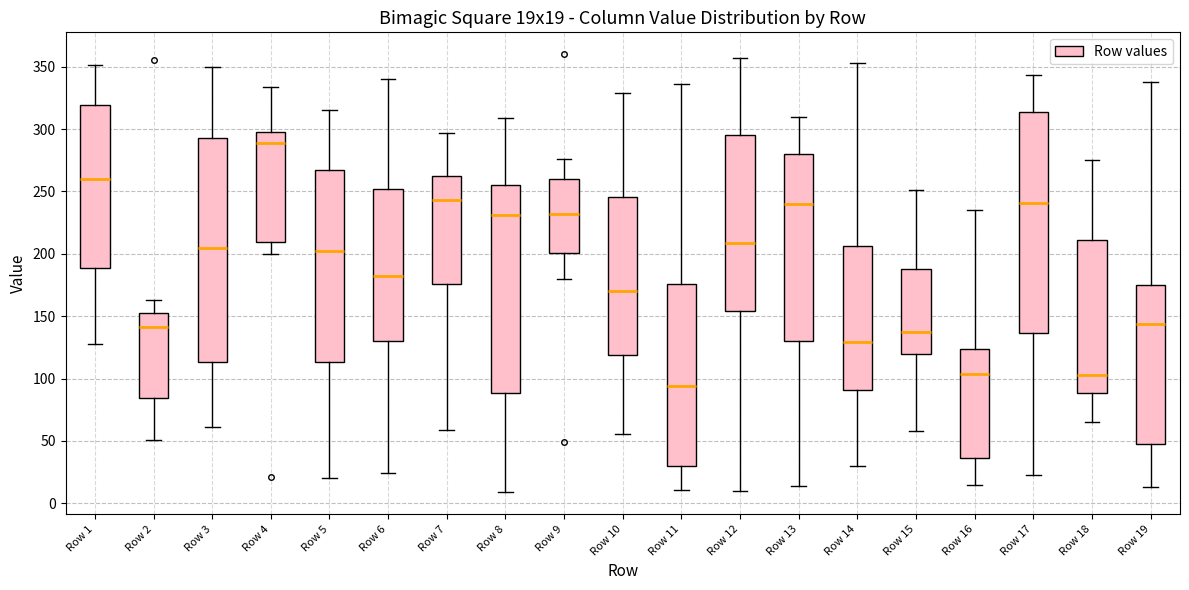

Reading left to right, read every box against the y-axis: the position of its median line, the range the box covers, and the ends of its whiskers. The values are not printed on the chart, so give them approximately, as read against the axis.

Row 1: median 260, box 190 to 320, whiskers 130 to 350
Row 2: median 140, box 85 to 155, whiskers 50 to 165
Row 3: median 205, box 115 to 295, whiskers 60 to 350
Row 4: median 290, box 210 to 300, whiskers 200 to 335
Row 5: median 200, box 115 to 270, whiskers 20 to 315
Row 6: median 180, box 130 to 250, whiskers 25 to 340
Row 7: median 245, box 175 to 265, whiskers 60 to 295
Row 8: median 230, box 90 to 255, whiskers 10 to 310
Row 9: median 230, box 200 to 260, whiskers 180 to 275
Row 10: median 170, box 120 to 245, whiskers 55 to 330
Row 11: median 95, box 30 to 175, whiskers 10 to 335
Row 12: median 210, box 155 to 295, whiskers 10 to 355
Row 13: median 240, box 130 to 280, whiskers 15 to 310
Row 14: median 130, box 90 to 205, whiskers 30 to 355
Row 15: median 135, box 120 to 190, whiskers 60 to 250
Row 16: median 105, box 35 to 125, whiskers 15 to 235
Row 17: median 240, box 135 to 315, whiskers 25 to 345
Row 18: median 105, box 90 to 210, whiskers 65 to 275
Row 19: median 145, box 50 to 175, whiskers 15 to 340